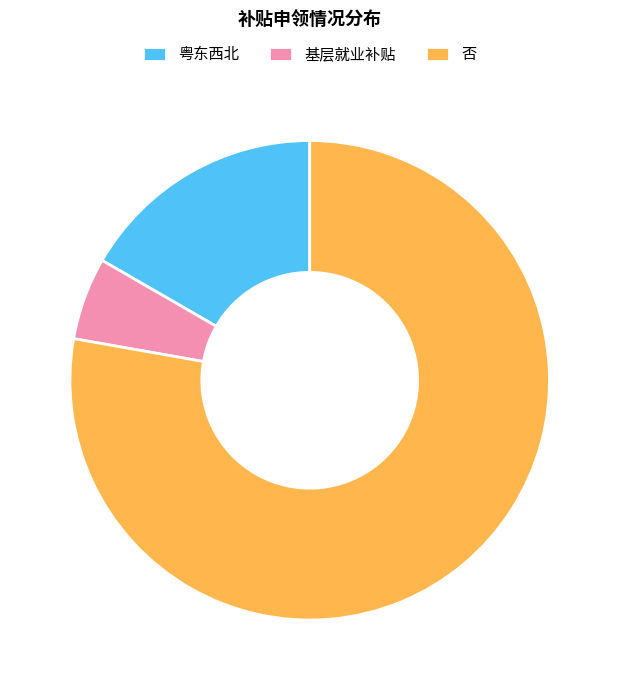

Between 基层就业补贴 and 粤东西北, which is larger?

粤东西北